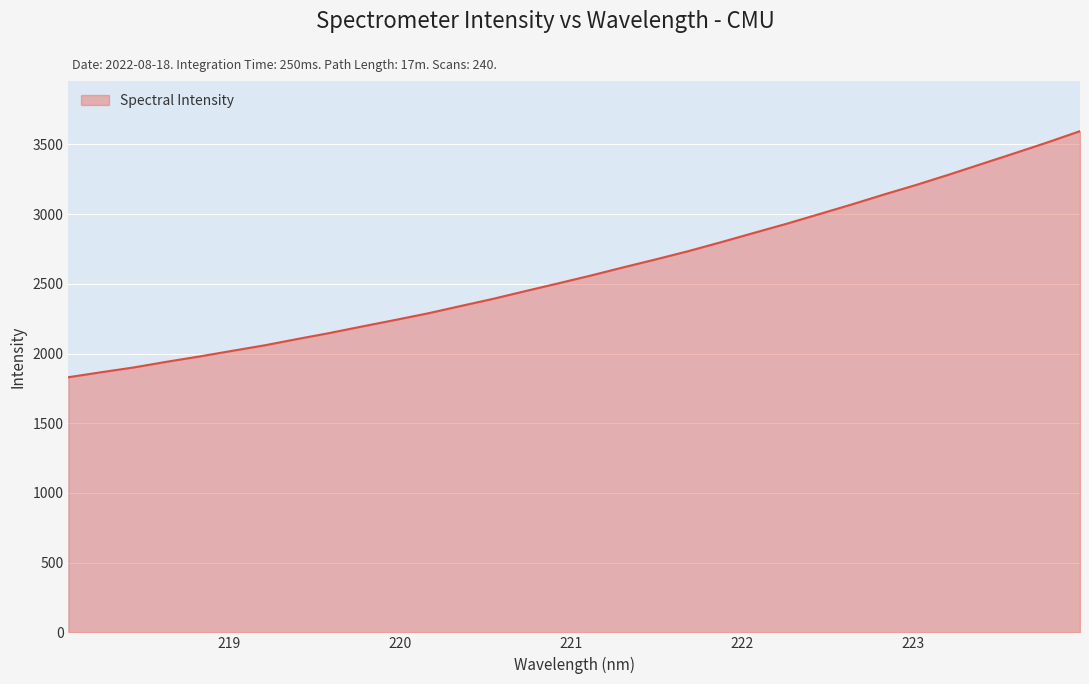

How many lines are shown in the chart?

1